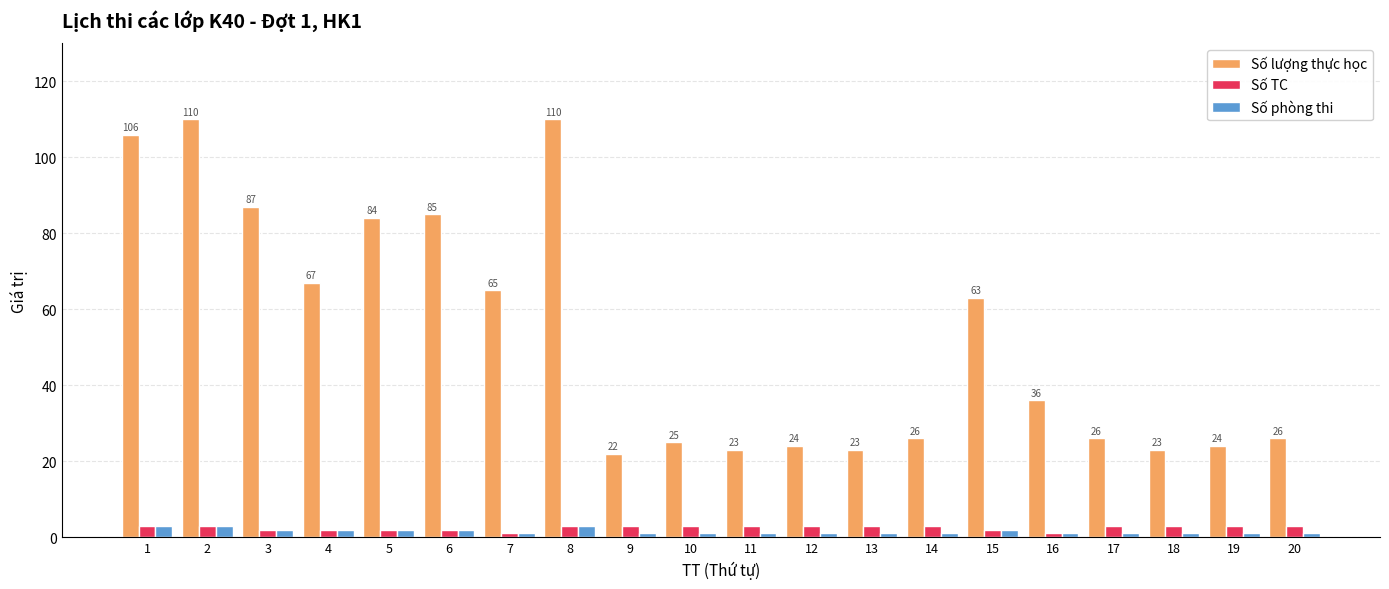

Is the value of Số lượng thực học at 10 greater than the value of Số TC at 12?

Yes